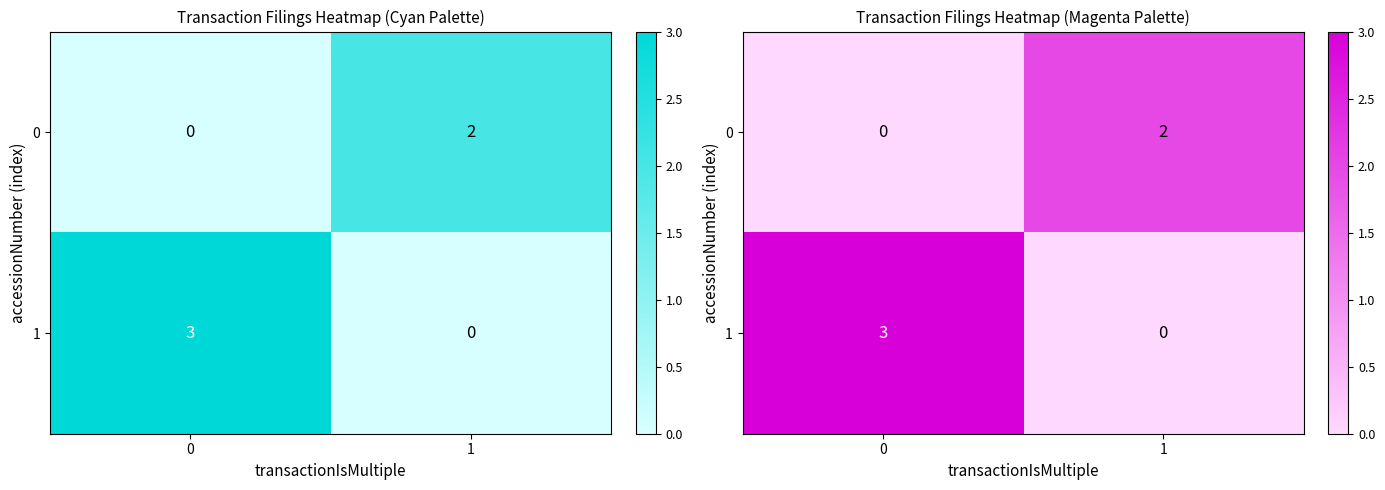

The 0 series shows 2 at 1. True or false?

True